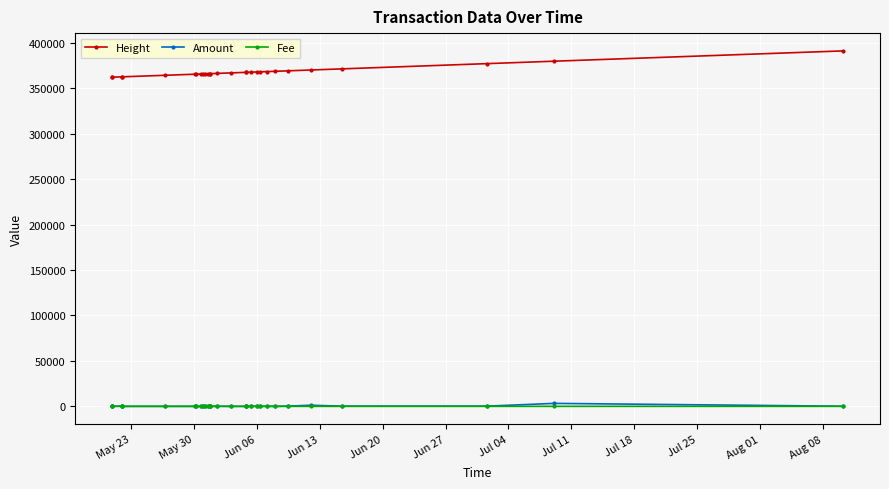

Which series has the widest spread of values?

Height